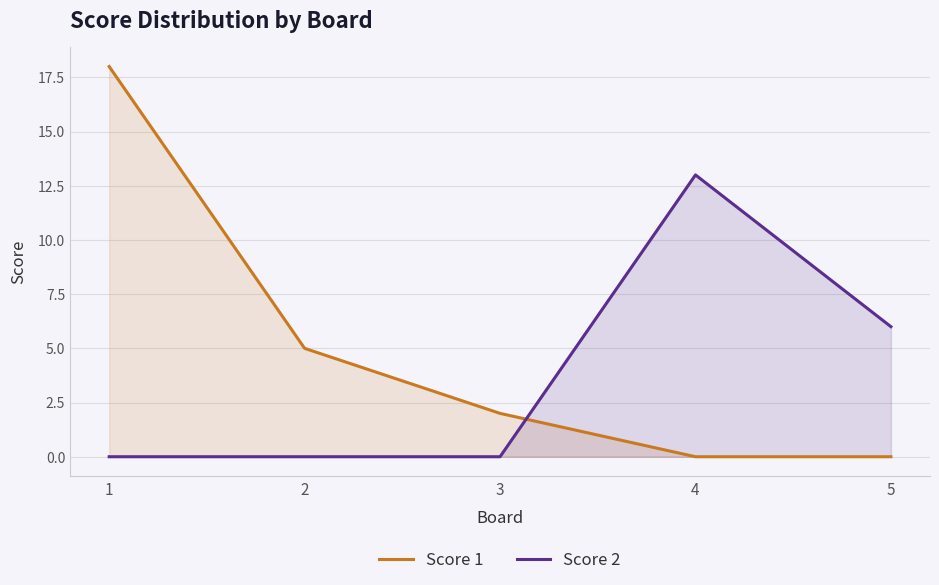

At which category does the chart reach its minimum across all series?

4